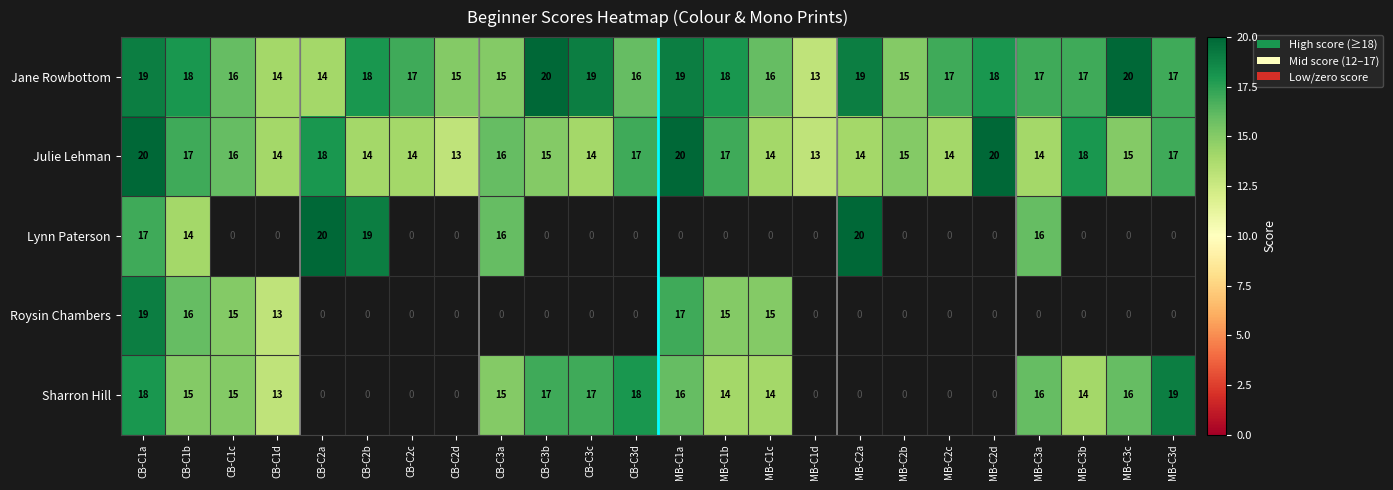

How many Jane Rowbottom values are between 16 and 19?

16